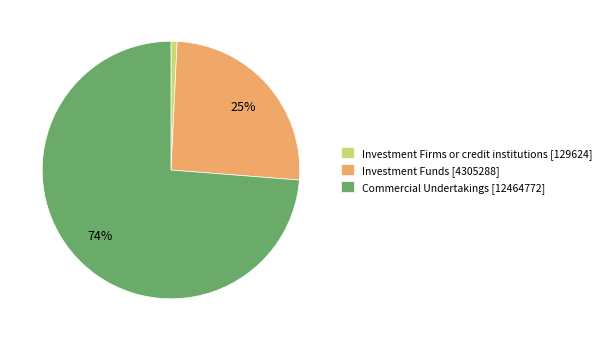

Which slice is the largest?

Commercial Undertakings [12464772]